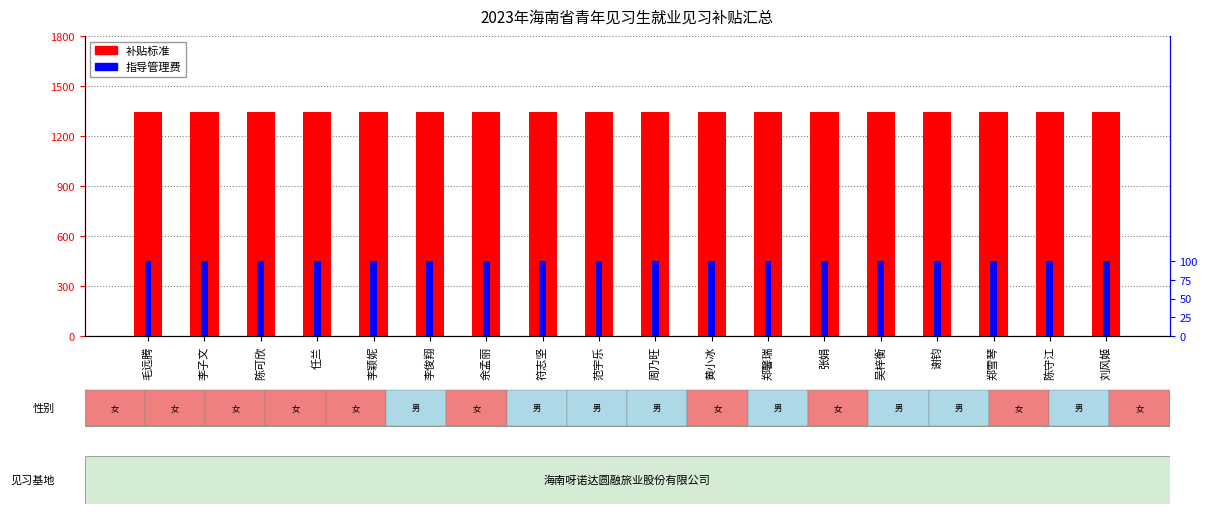

The value of 指导管理费 at 符志坚 is 100. True or false?

True